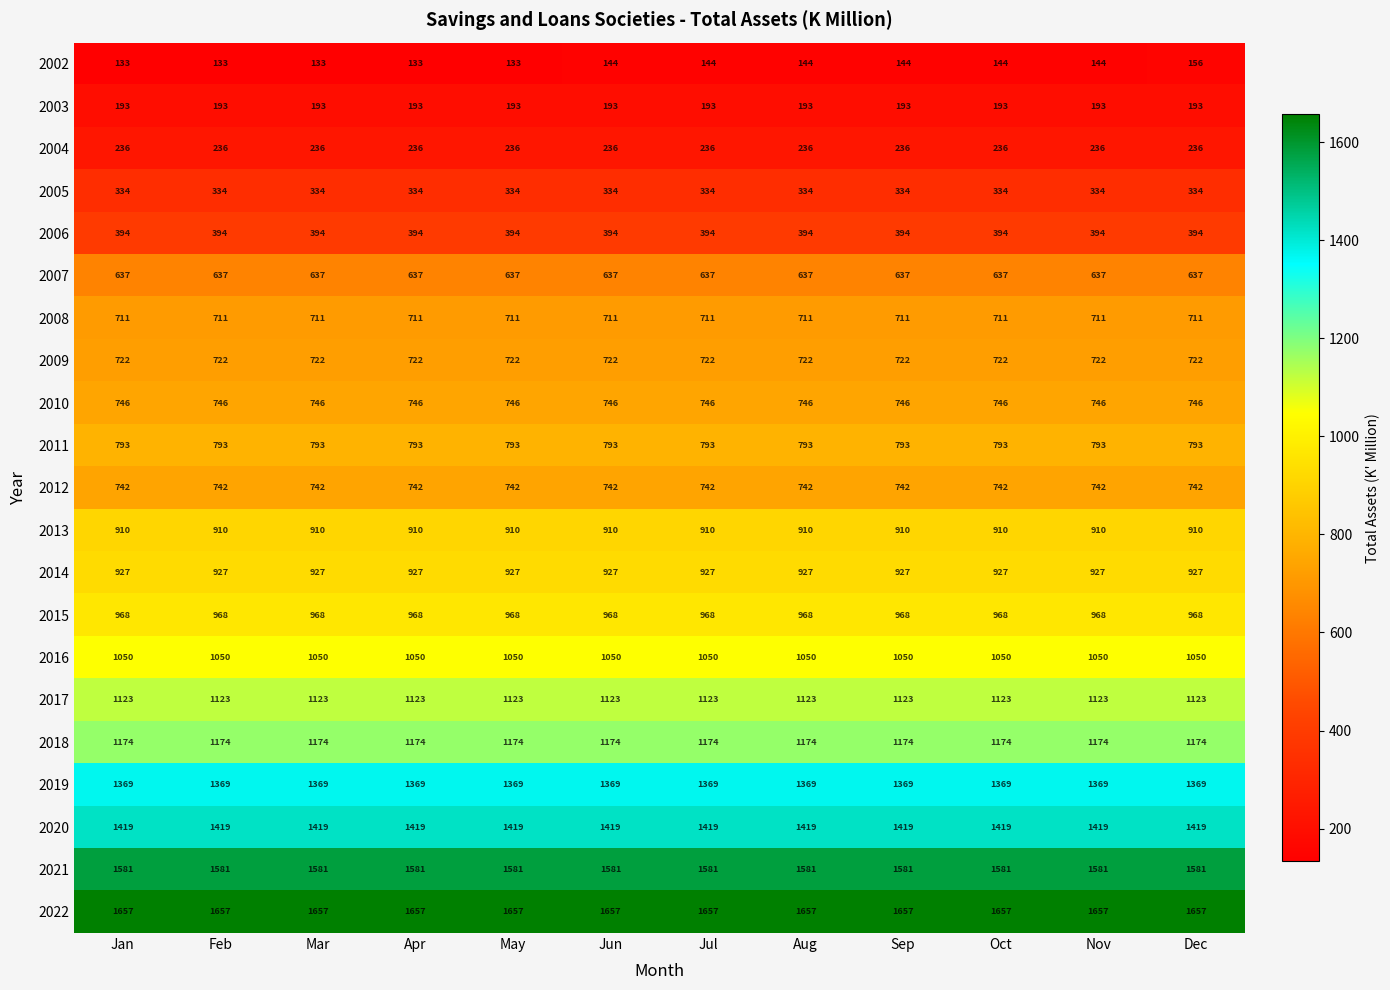

Is it true that 2012 equals 358 at Aug?

False